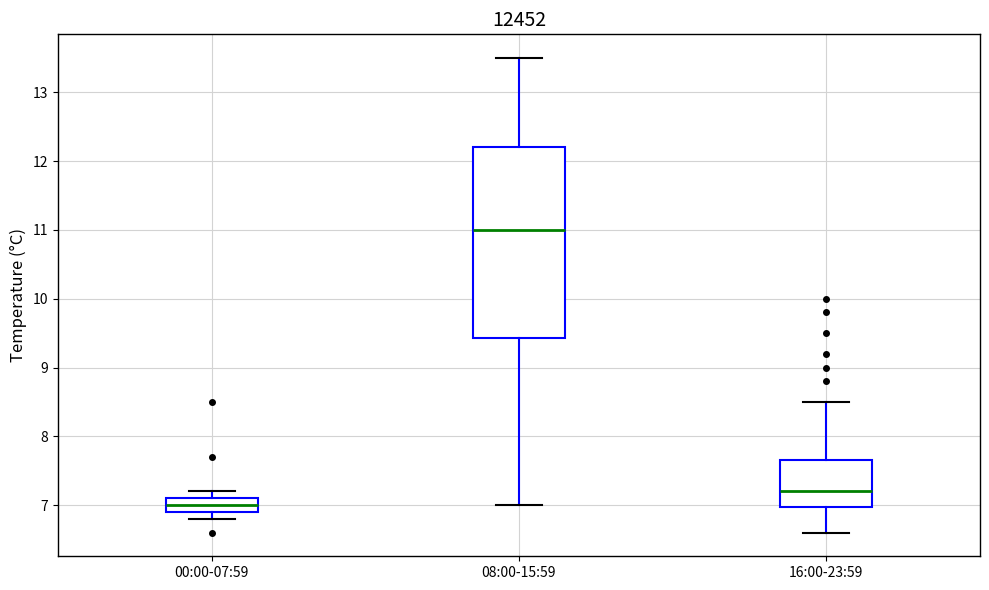

Comparing the boxes themselves (not the whiskers), which one is the tallest?

08:00-15:59